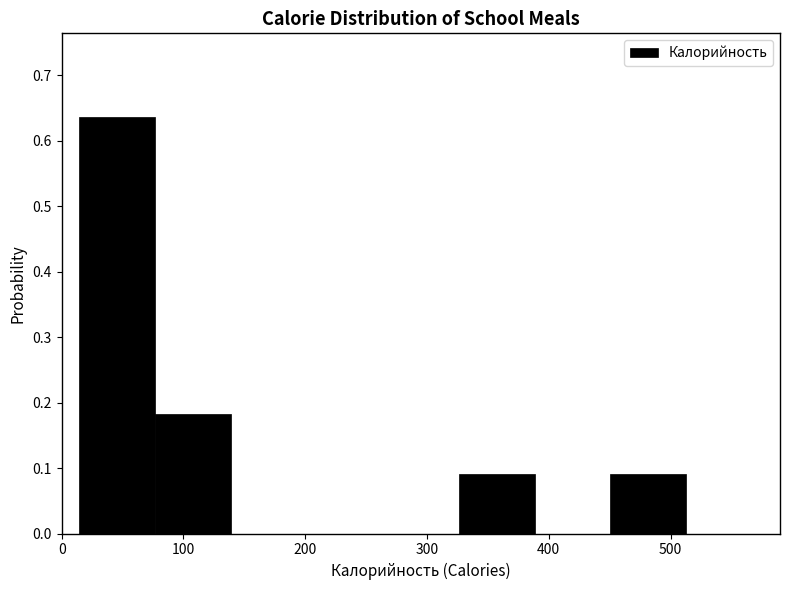

Over which range of the x-axis is the bar tallest?

10 to 80